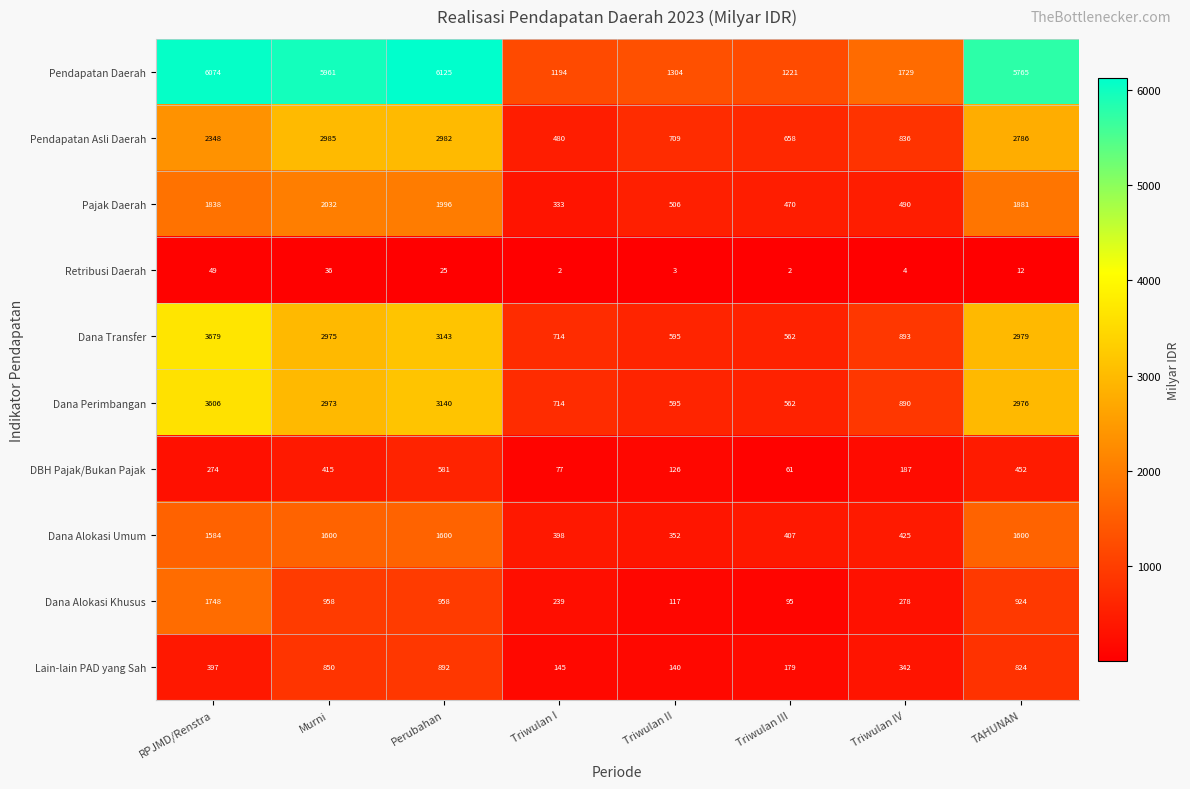

At which category does the chart reach its peak across all series?

Perubahan